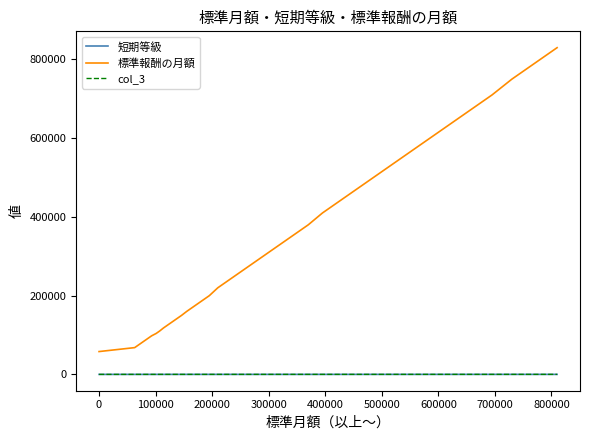

Rank the series by their maximum value, from lowest to highest.

短期等級, col_3, 標準報酬の月額